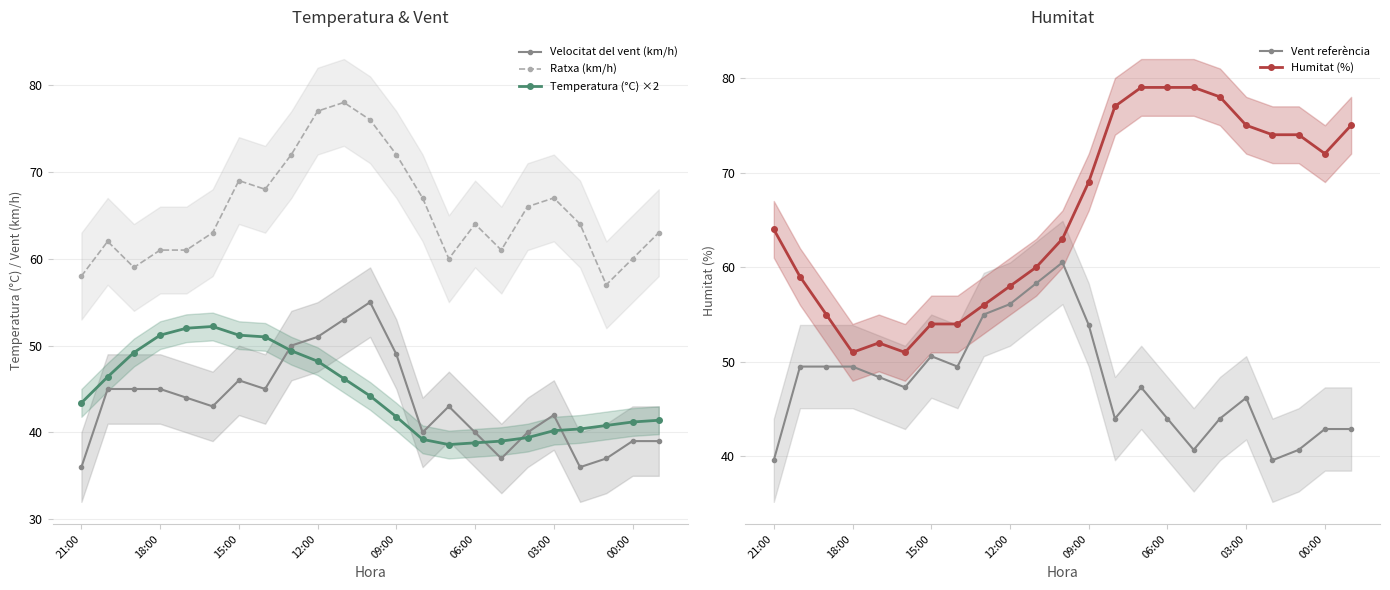

What is the sum of all Vent referència values?

1100.0